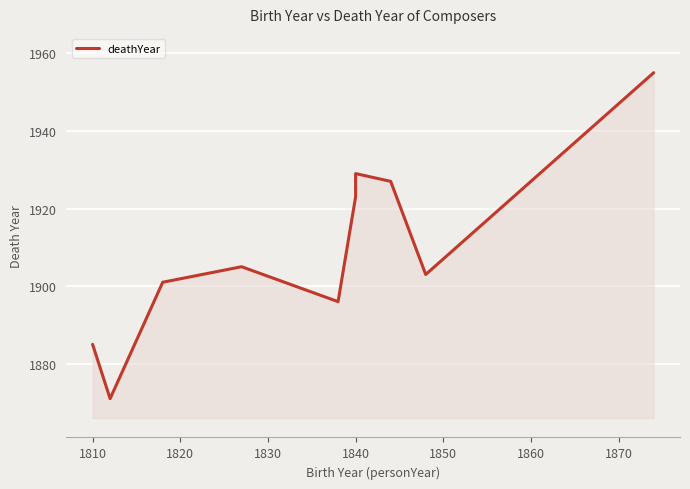

The chart shows a value of 3131 at 1840. True or false?

False